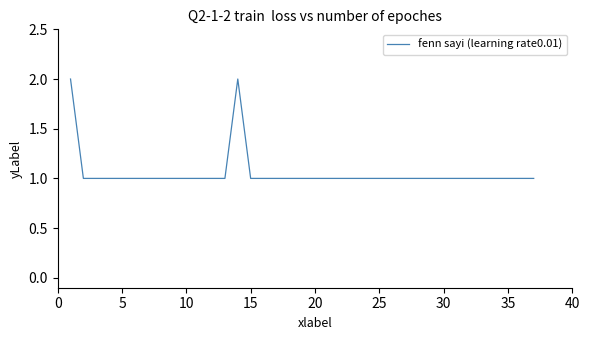

Is it true that the value at 15 is 1?

True